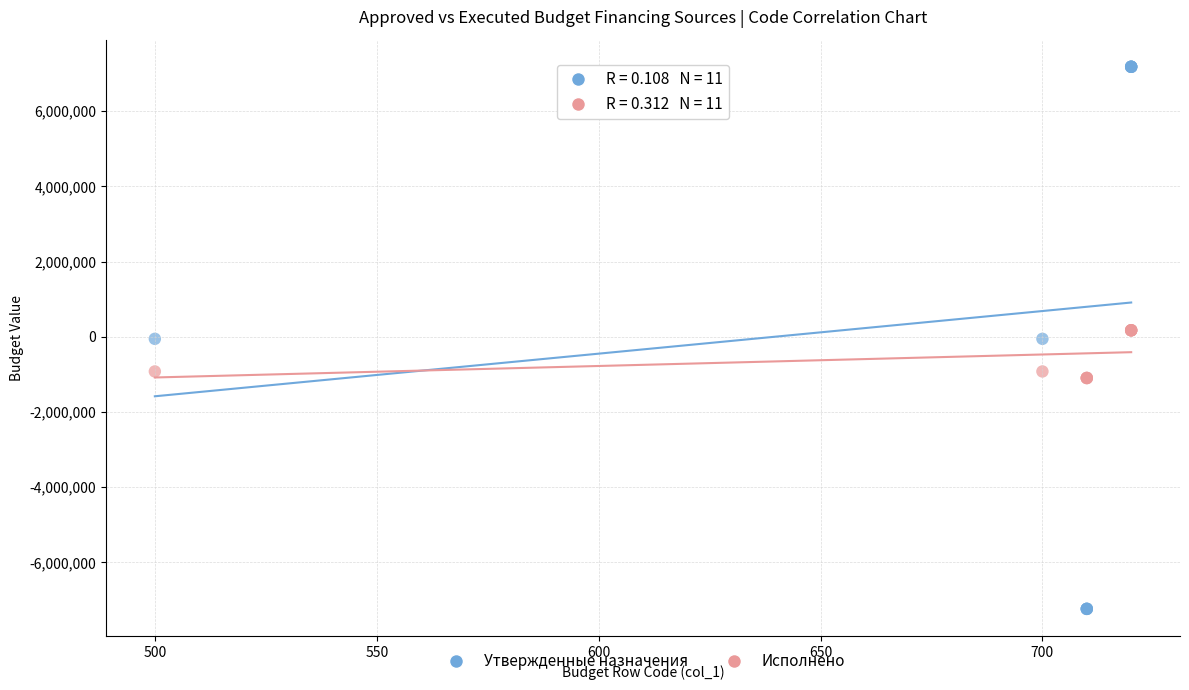

What is the X range (max minus min) for the scatter plot?

220.0